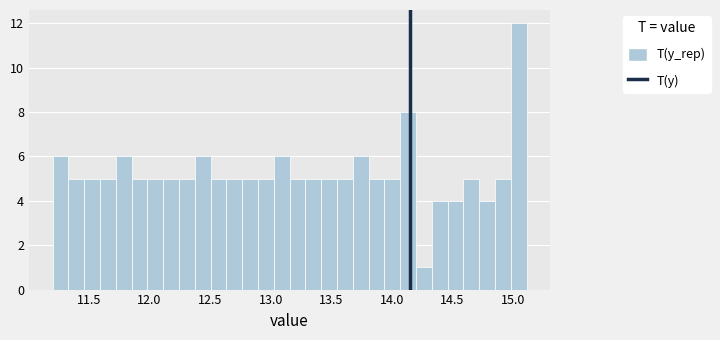

Around what value on the x-axis is the tallest bar? Give the approximate position of its centre, as read against the axis.

15.05